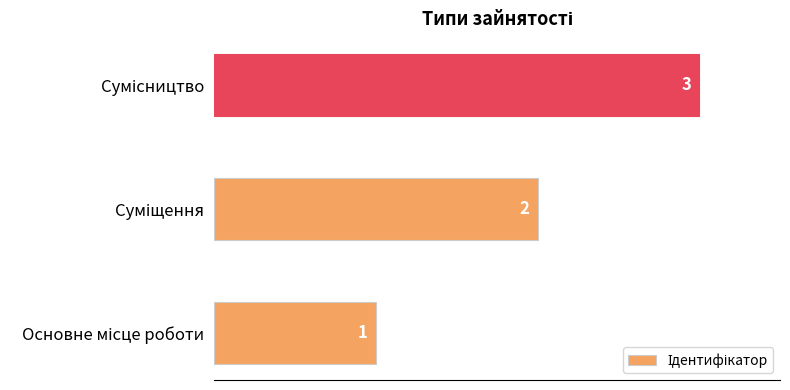

Count the values in the range 1 to 3.

3